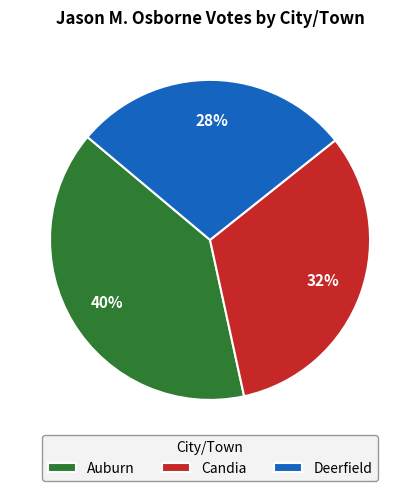

How many segments does this pie chart have?

3